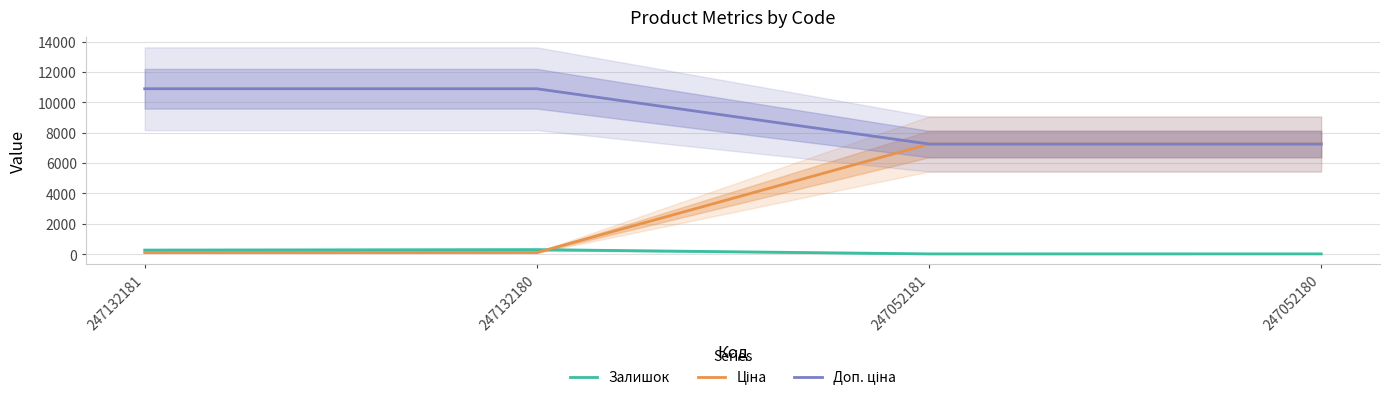

True or false: Ціна and Доп. ціна cross at least once.

False